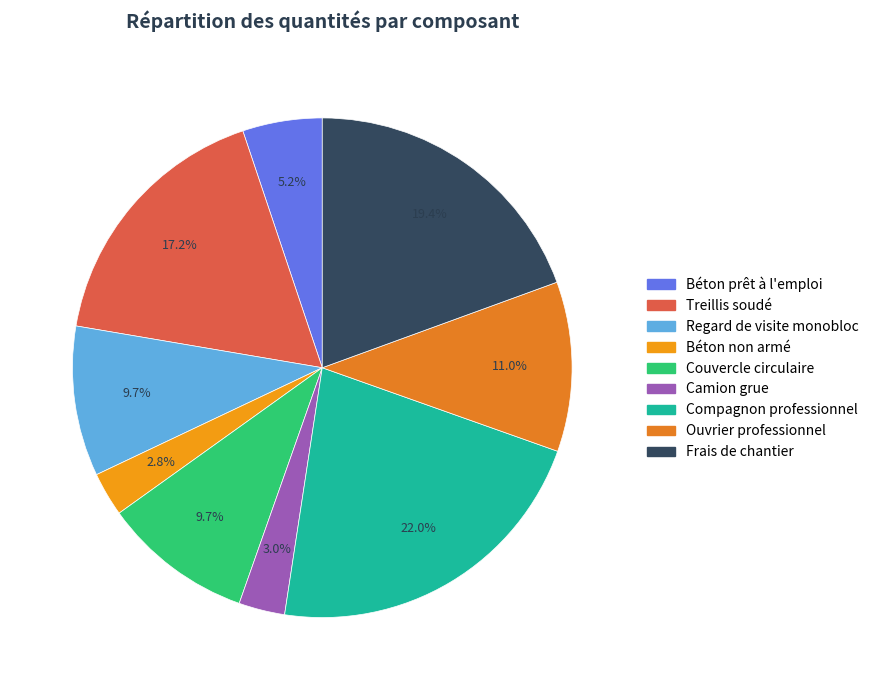

What percentage is the Ouvrier professionnel slice, to the nearest percent?

11%